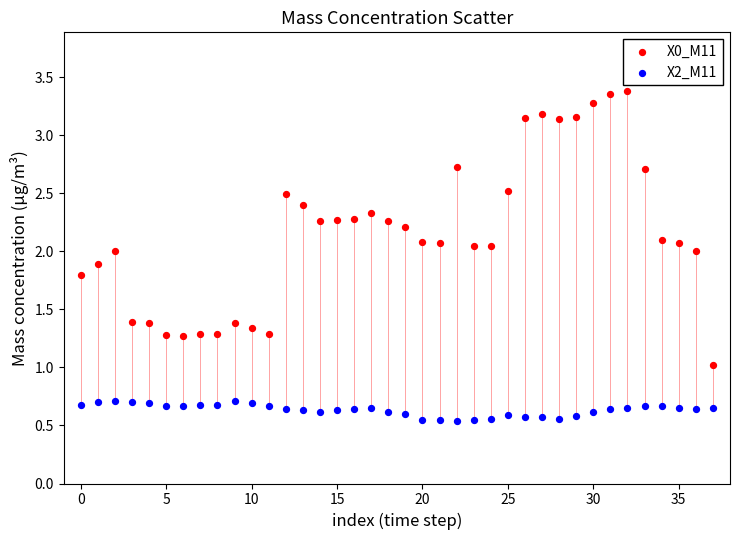

What are all the series names shown in the legend?

X0_M11, X2_M11